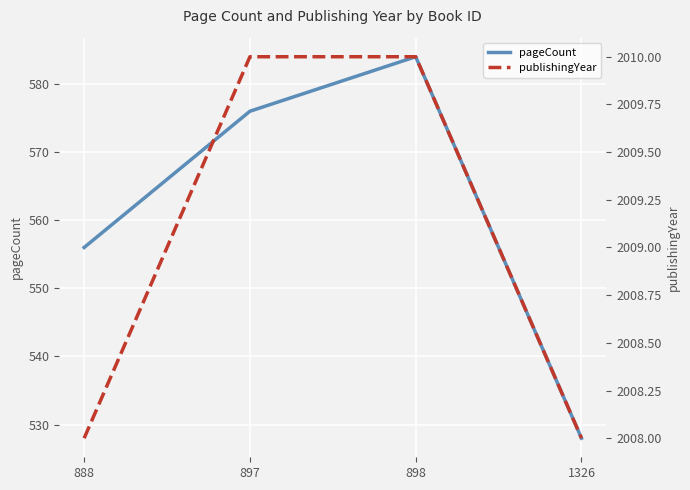

Between 1326 and 898, which is larger?

898